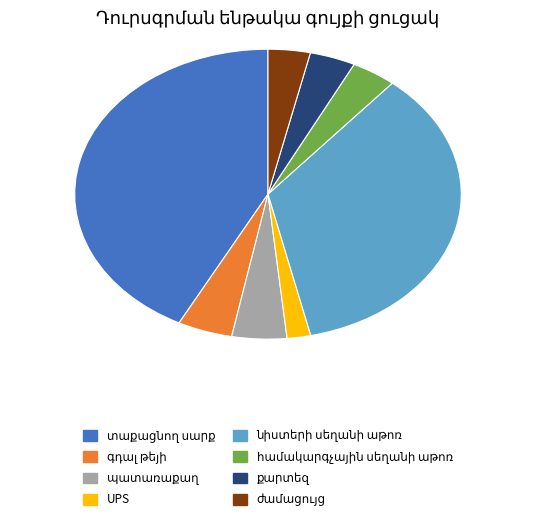

Is there any slice that represents more than half of the pie?

No